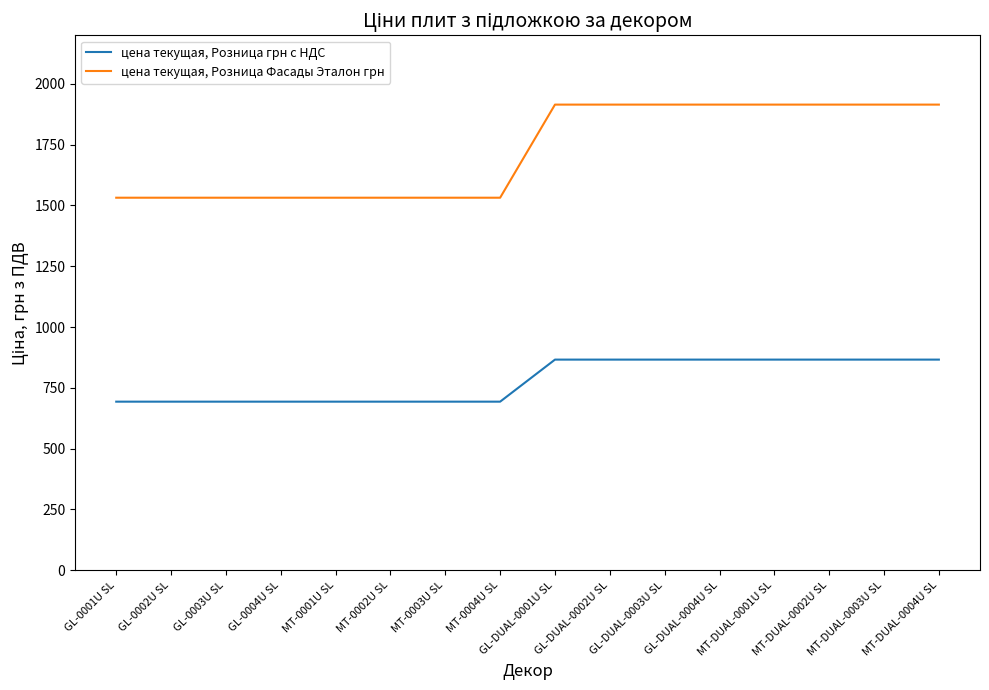

What is the minimum value shown in the chart?

693